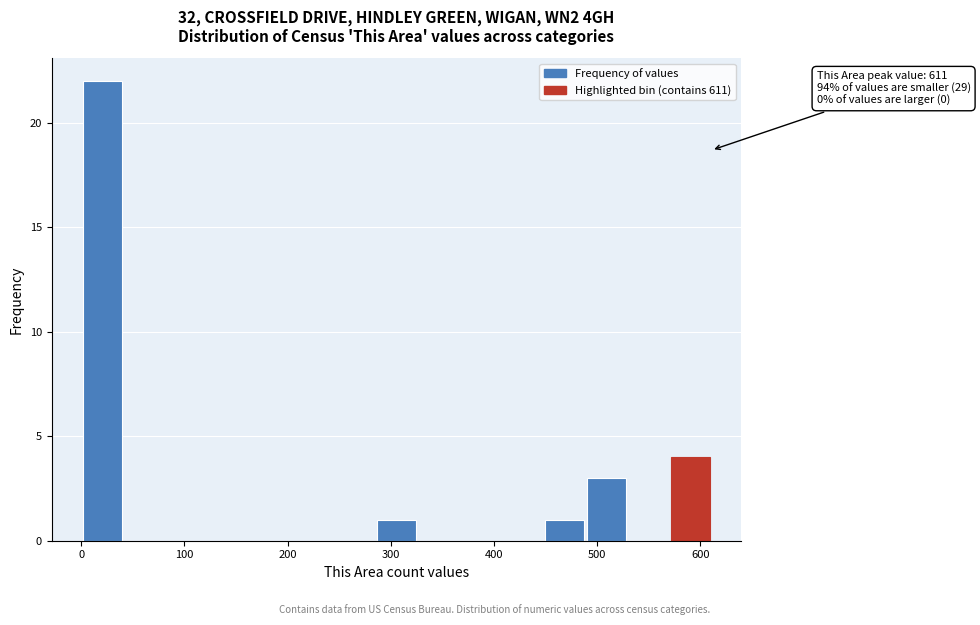

Over which range of the x-axis is the bar tallest?

0 to 40